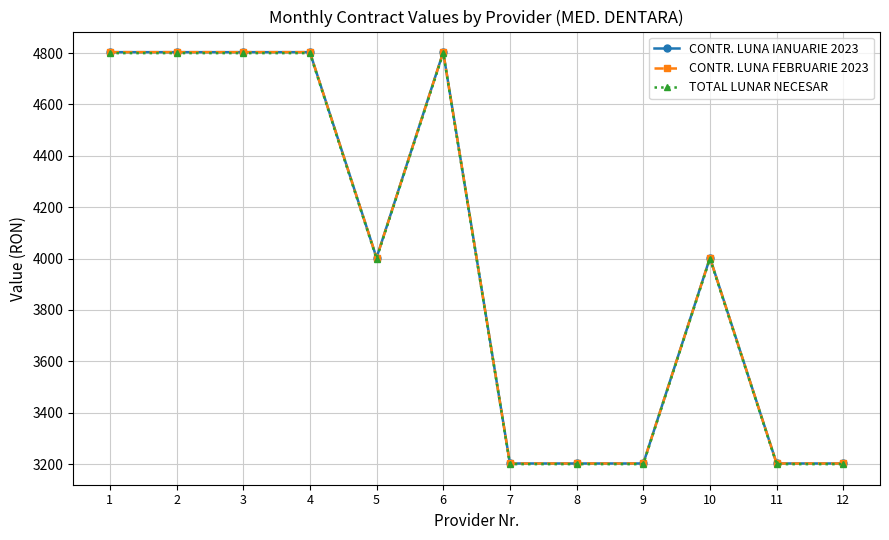

What is the lowest value of the TOTAL LUNAR NECESAR series?

3200.0